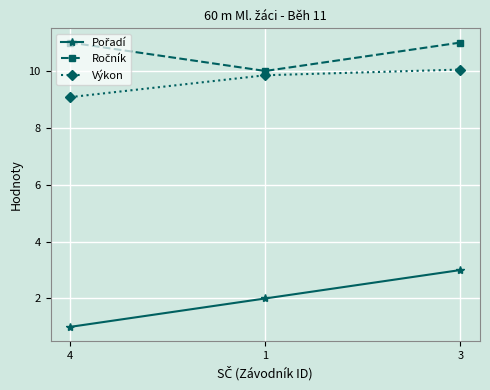

Is it true that Výkon equals 13.1 at 1?

False